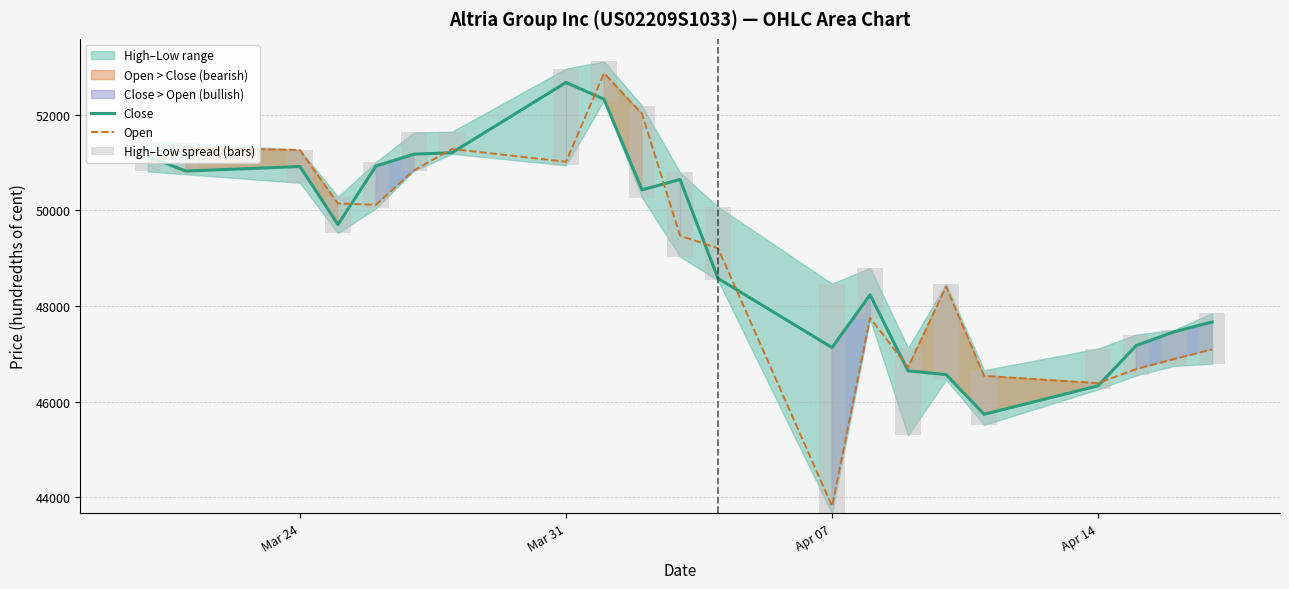

What is the lowest value of the Open series?

43811